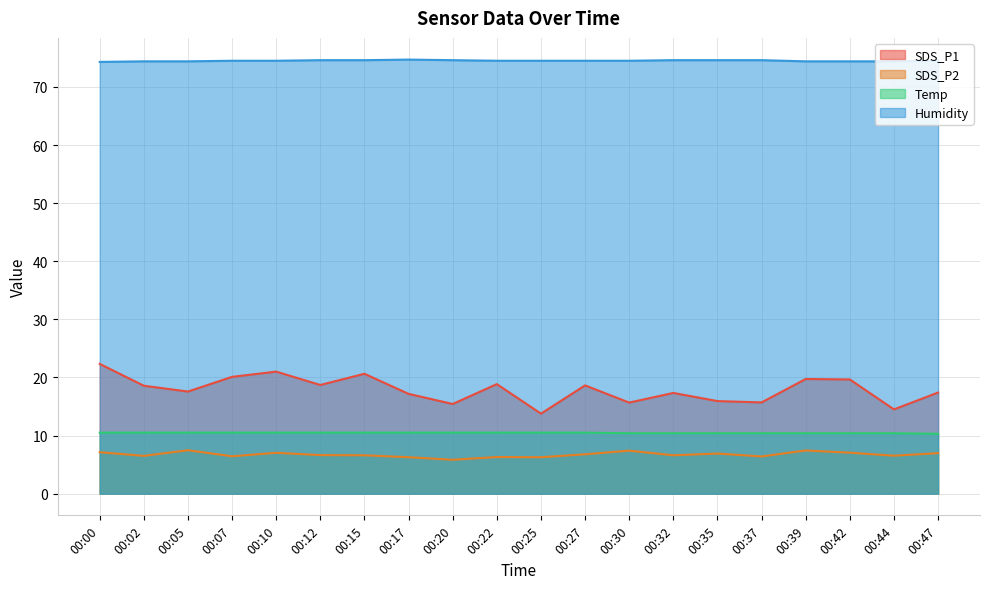

Where is the first local minimum for SDS_P1?

00:05